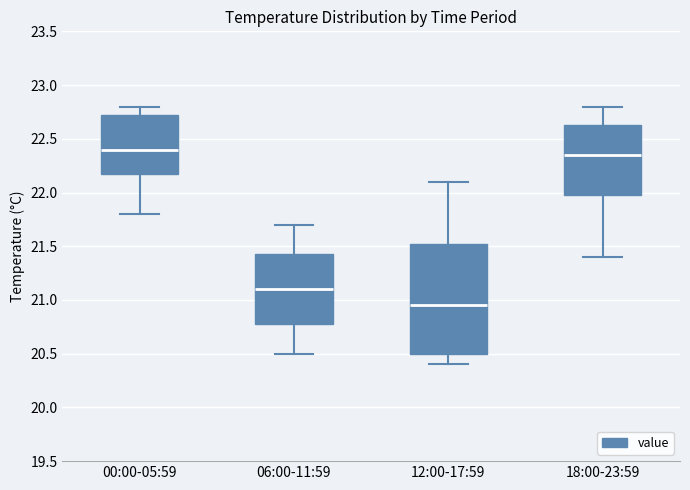

Reading left to right, transcribe this box plot: for each box, give where its median line is, the range the box spans, and where its two whiskers end, as read against the y-axis. The values are not printed on the chart, so give them approximately, as read against the axis.

00:00-05:59: median 22.40, box 22.20 to 22.75, whiskers 21.80 to 22.80
06:00-11:59: median 21.10, box 20.80 to 21.45, whiskers 20.50 to 21.70
12:00-17:59: median 20.95, box 20.50 to 21.55, whiskers 20.40 to 22.10
18:00-23:59: median 22.35, box 22.00 to 22.65, whiskers 21.40 to 22.80